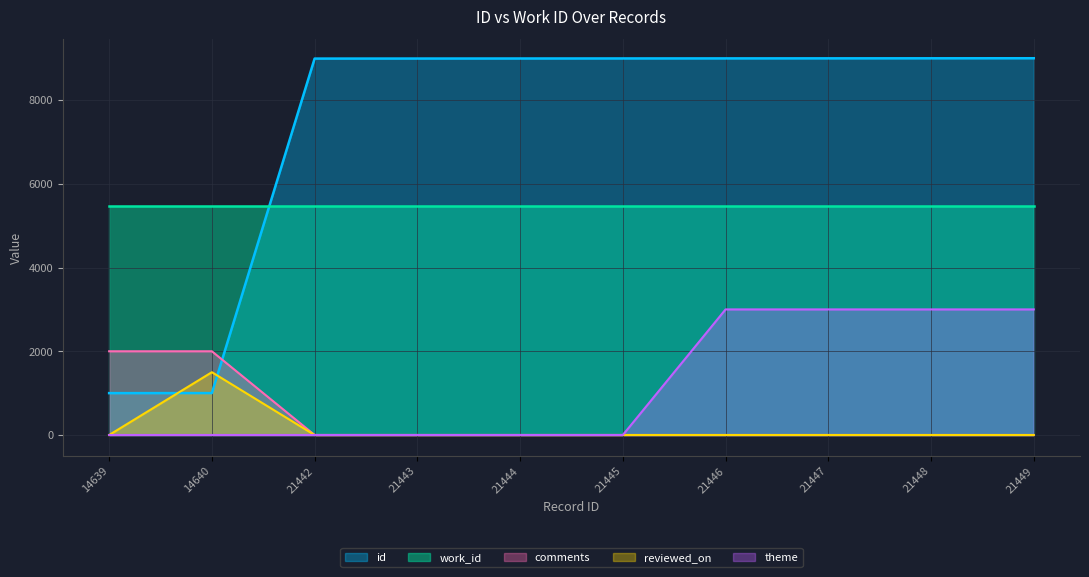

Which series has the largest total across all categories?

id